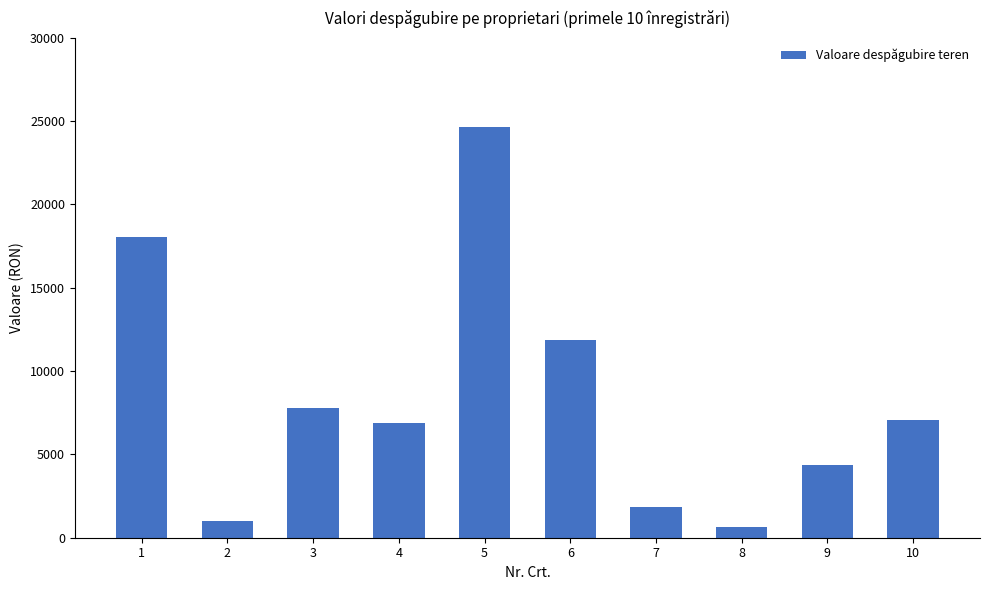

How many series are shown in this chart?

1